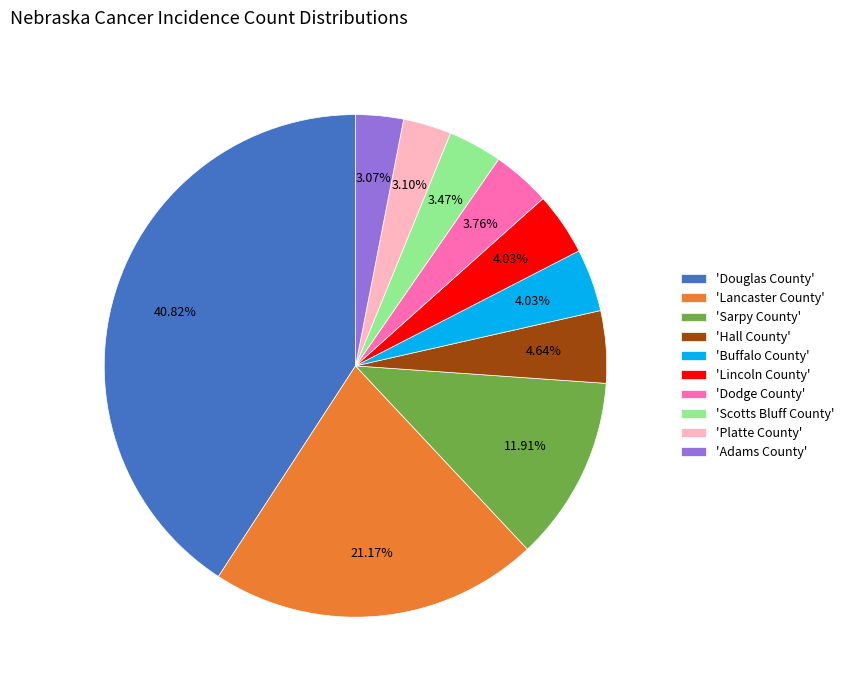

Count the number of slices in the pie.

10